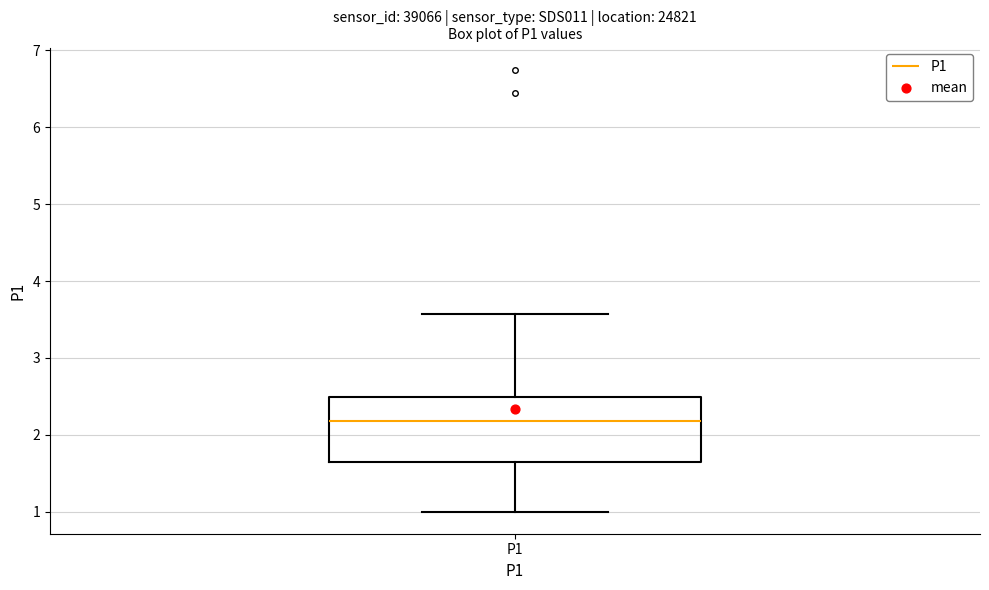

Transcribe this box plot: give where the median line is, the range the box spans, and where the two whiskers end, as read against the y-axis. The values are not printed on the chart, so give them approximately, as read against the axis.

median 2.2, box 1.6 to 2.5, whiskers 1.0 to 3.6